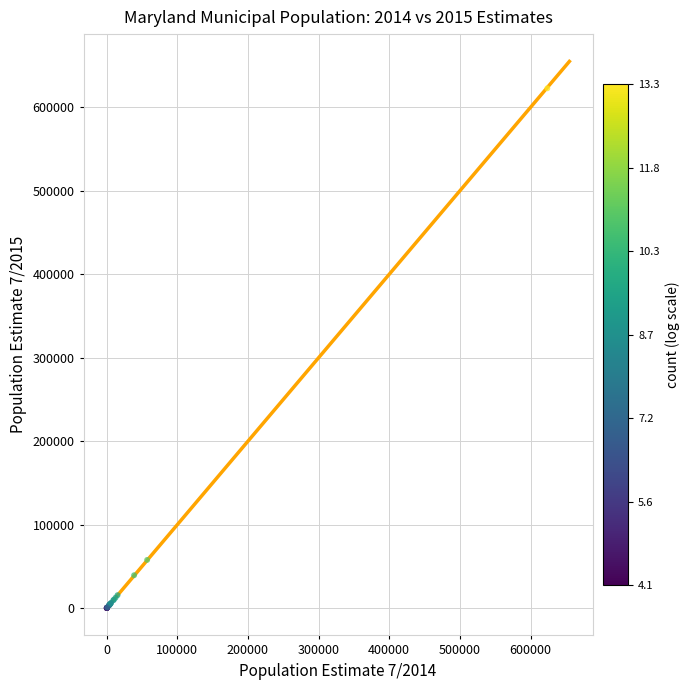

What Y value in the scatter plot is closest to 311445?

57764